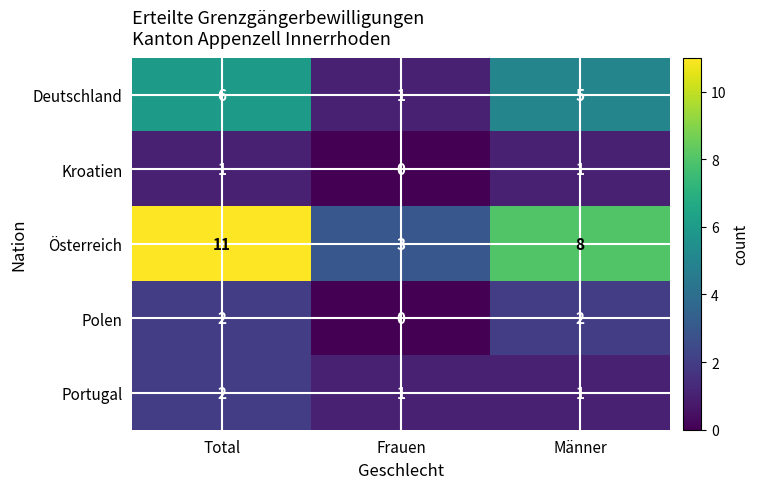

True or false: Polen has a value of 2 at Männer.

True